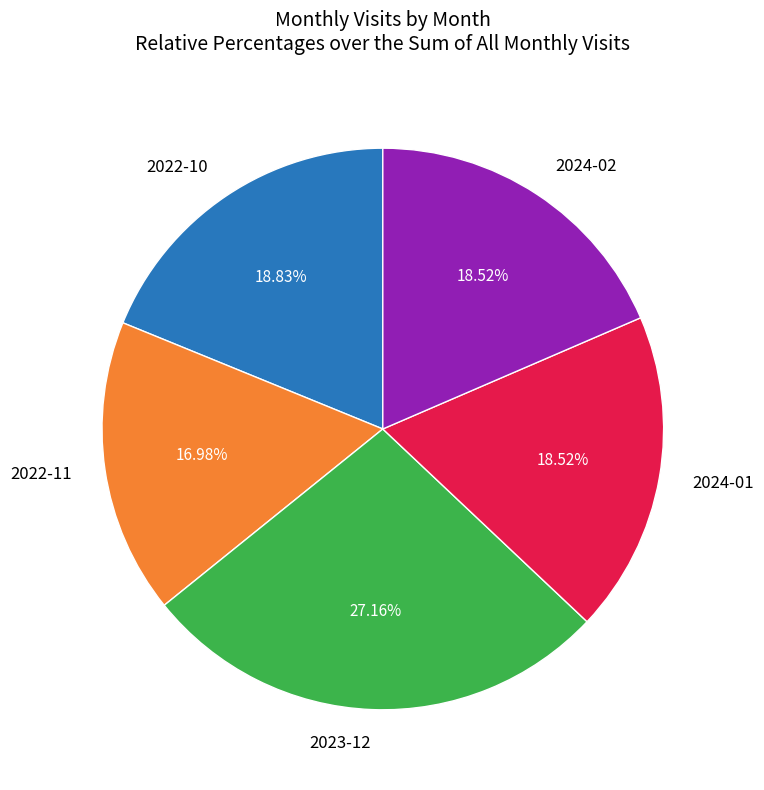

Do 2022-11 and 2022-10 together represent more than half of the pie?

No